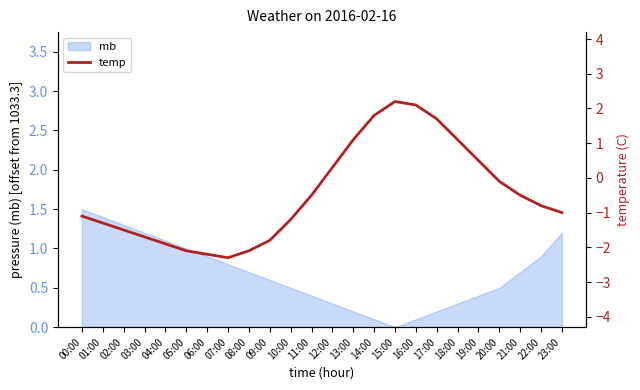

The value at 03:00 is -1.7. True or false?

True